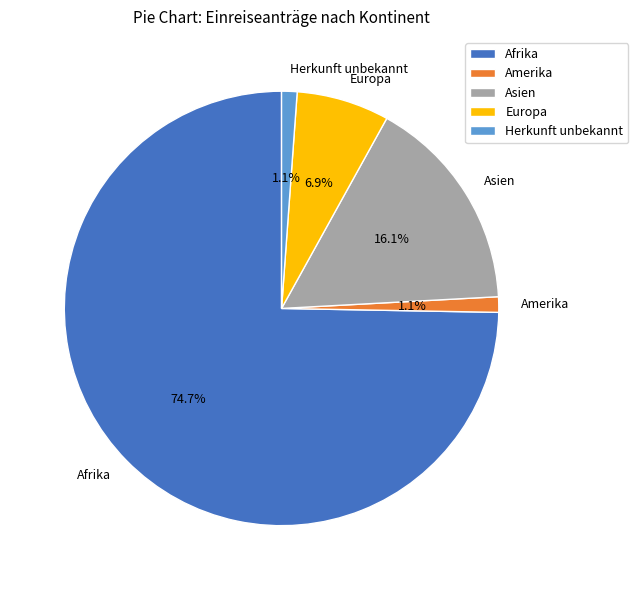

What portion of the pie excludes Europa?

93.1%